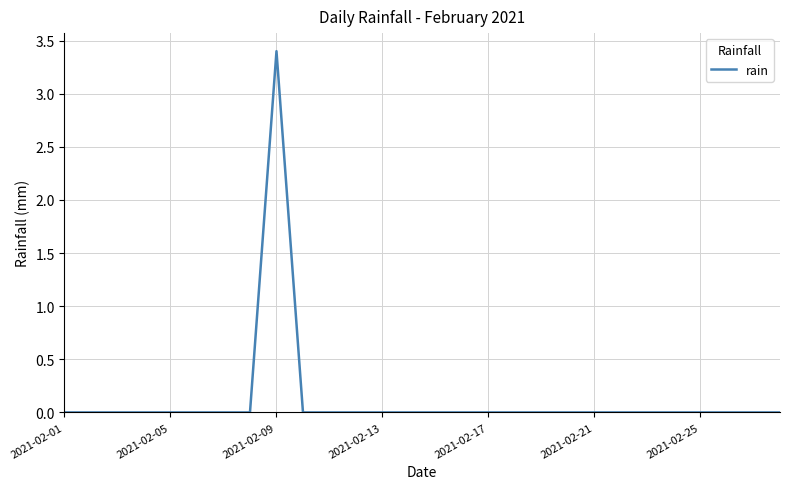

What is the greatest value displayed?

3.4